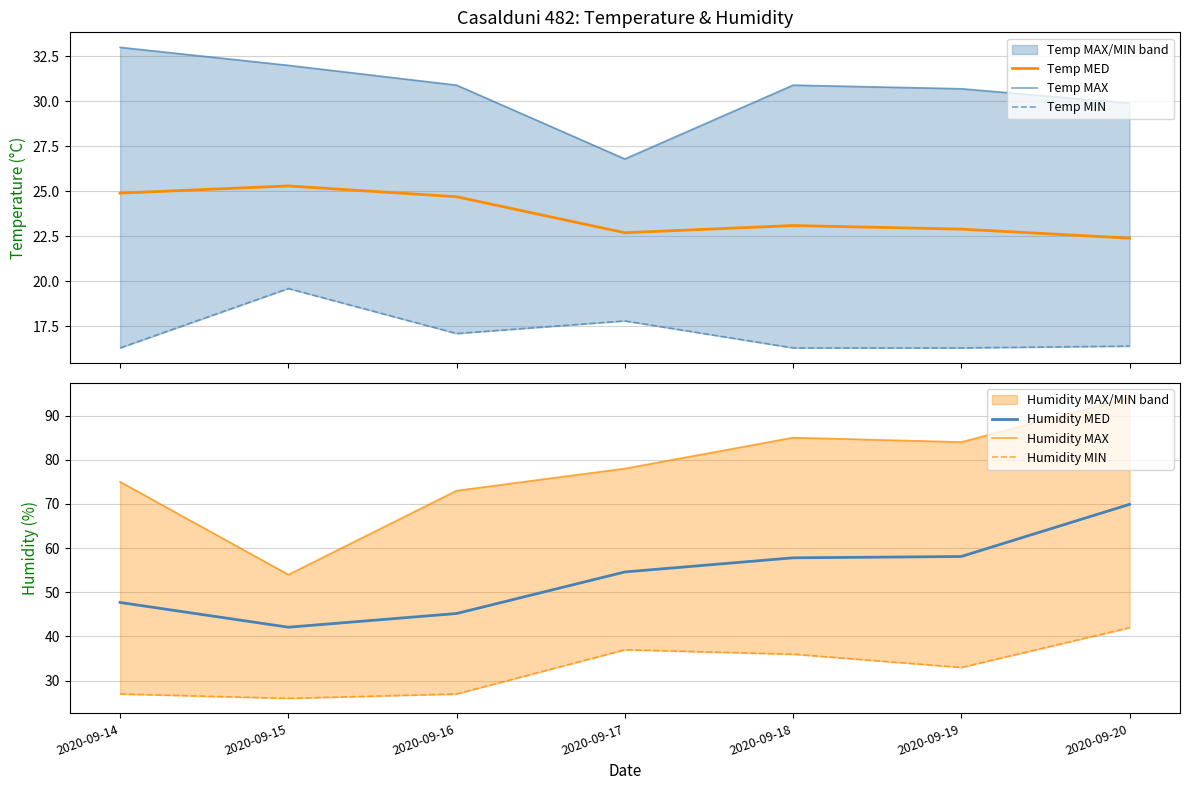

True or false: Temp MED and Humidity MIN cross at least once.

False